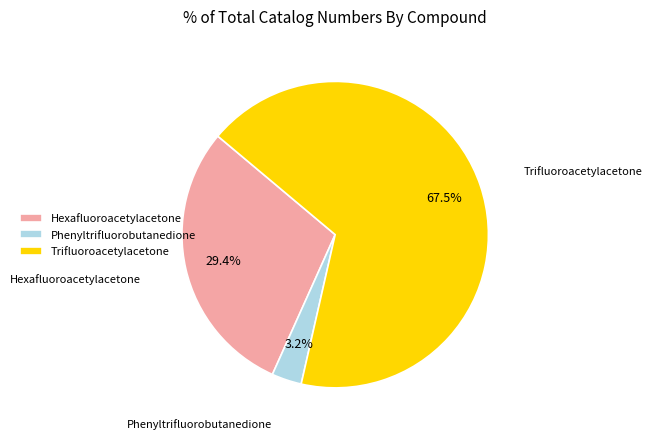

What is the majority slice?

Trifluoroacetylacetone